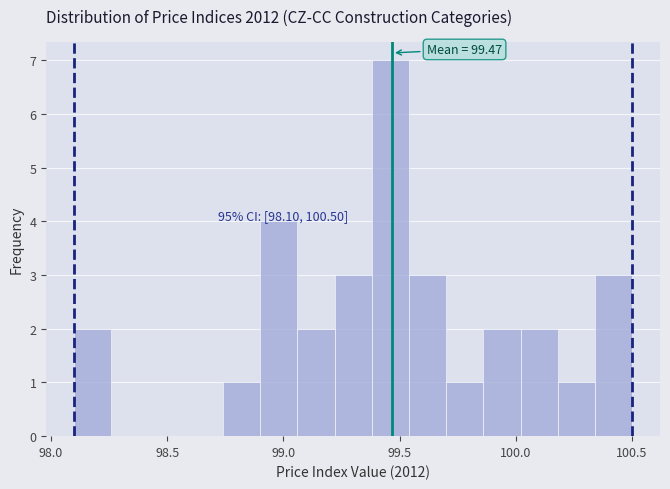

Read against the x-axis, roughly where is the centre of the tallest bar?

99.45